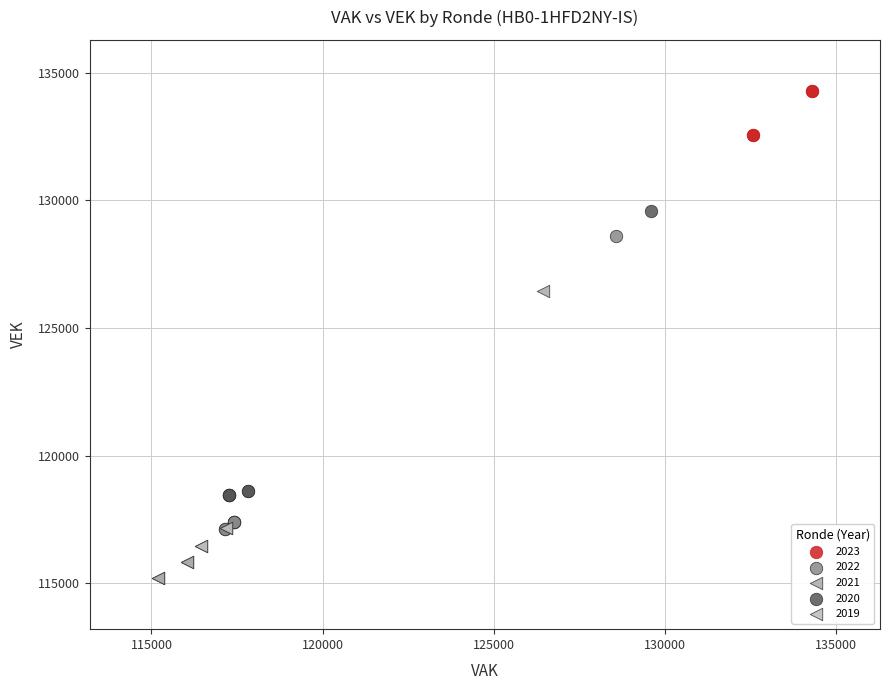

Which series contains the highest Y value?

2023